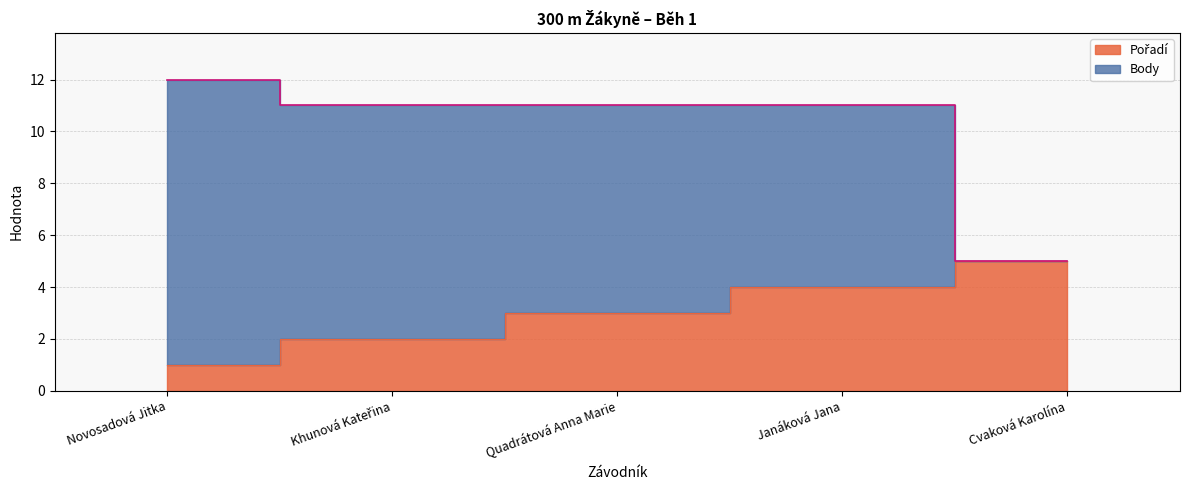

Approximately how many times larger is the value at Janáková Jana compared to Novosadová Jitka?

4.0